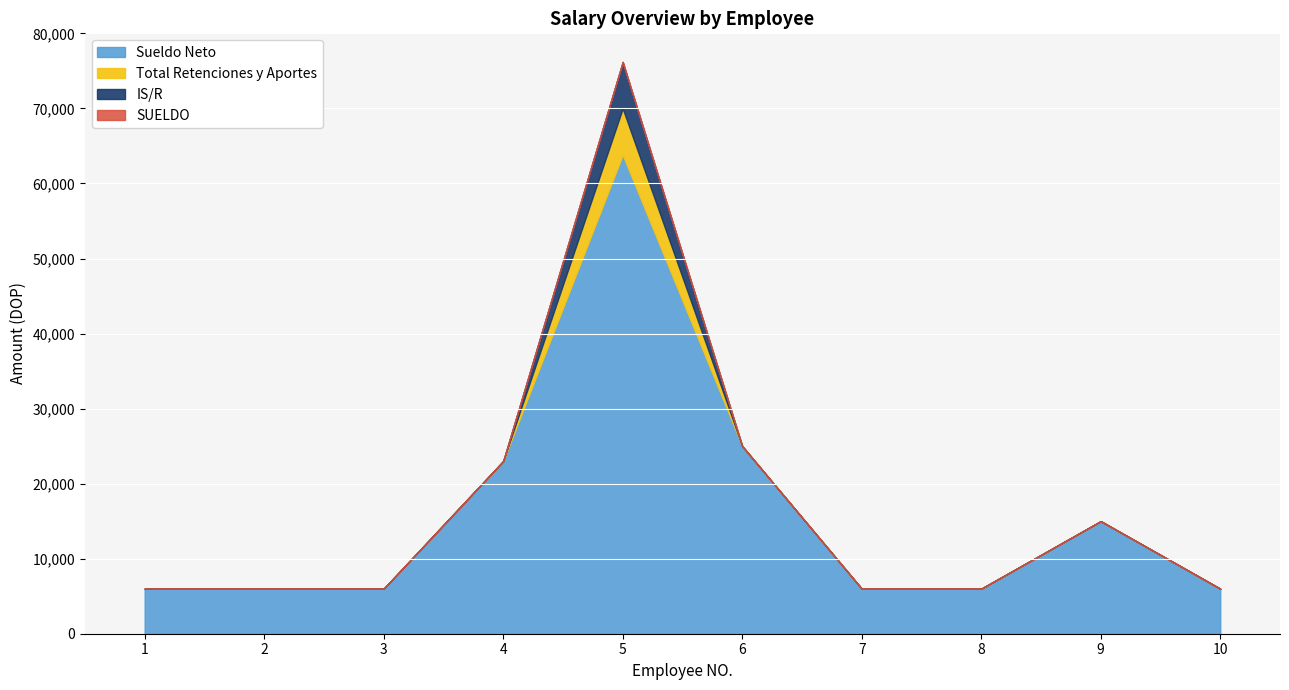

How many lines are shown in the chart?

4